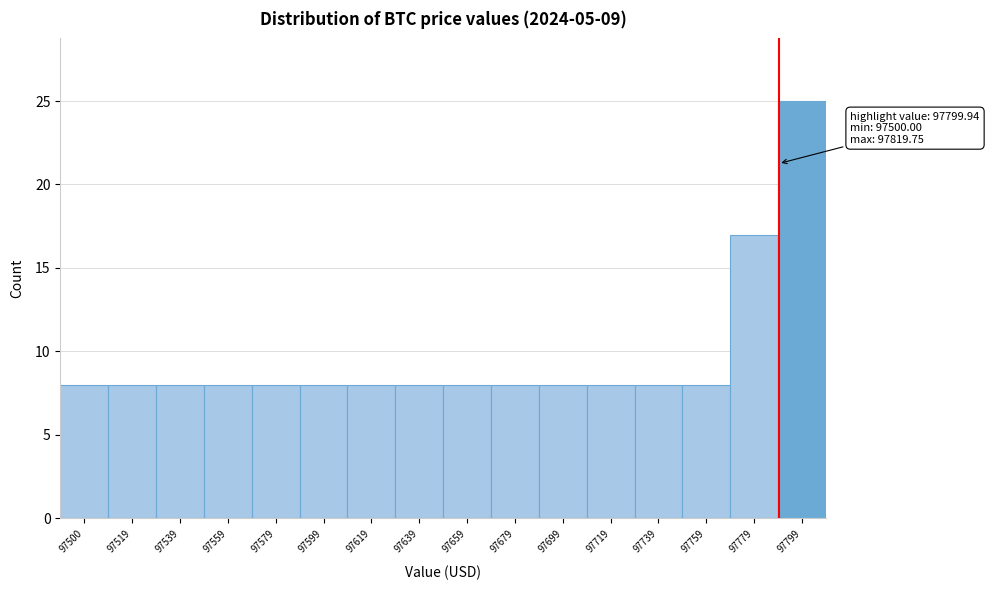

Reading left to right, list all the values displayed in this chart.

97500=8	97519=8	97539=8	97559=8	97579=8	97599=8	97619=8	97639=8	97659=8	97679=8	97699=8	97719=8	97739=8	97759=8	97779=17	97799=25